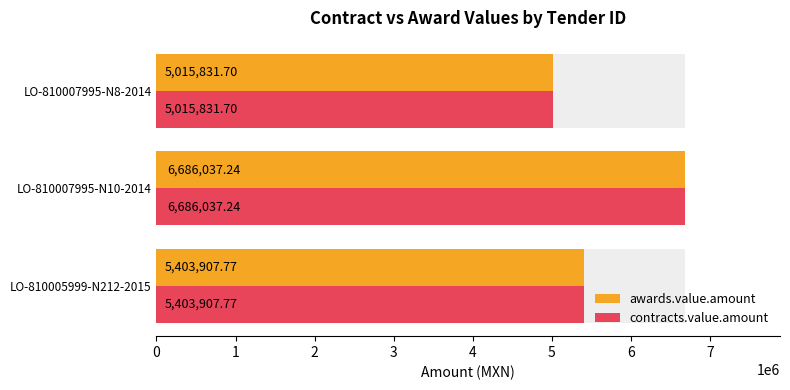

What is the sum of all contracts.value.amount values?

17105776.7